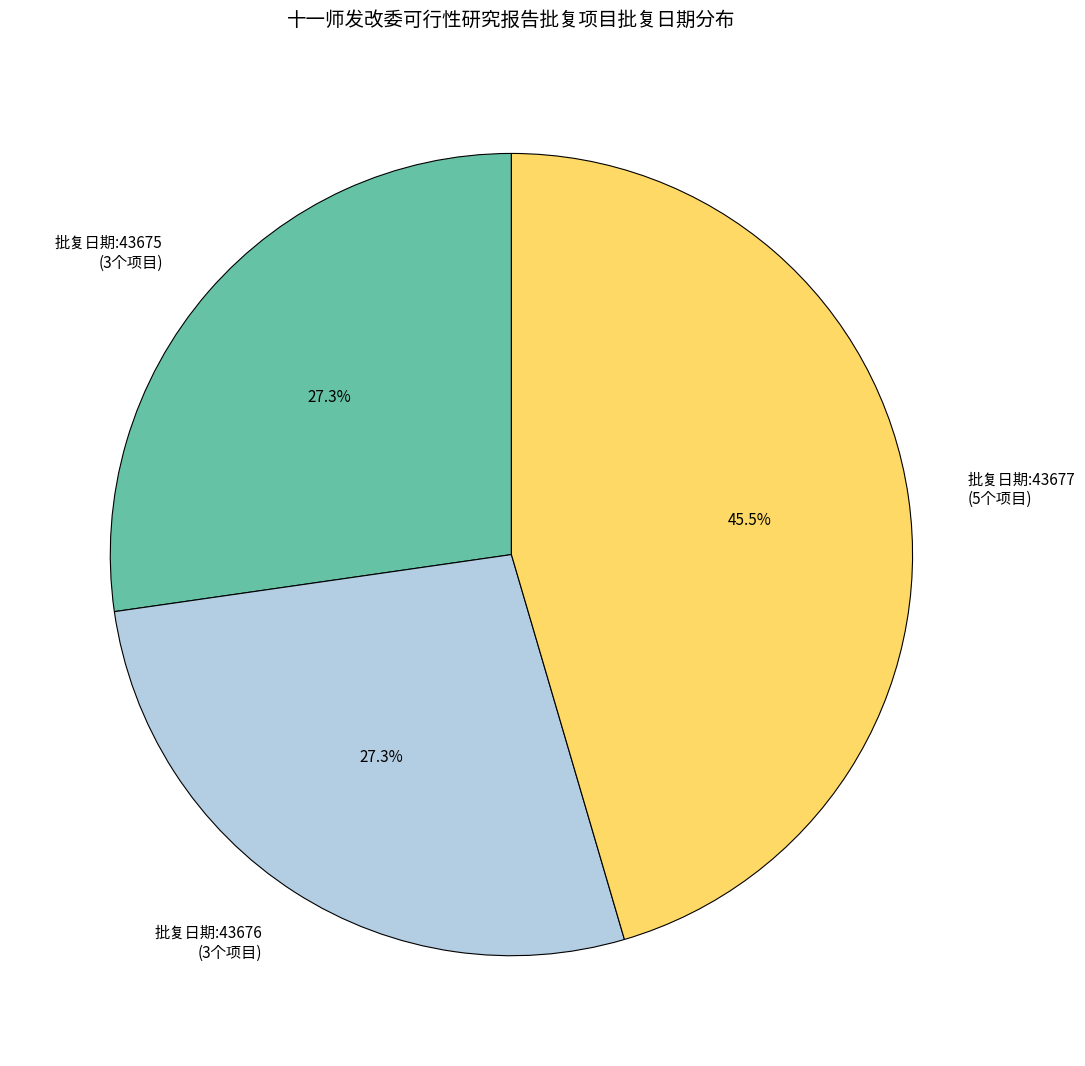

Does any single category account for the majority?

No